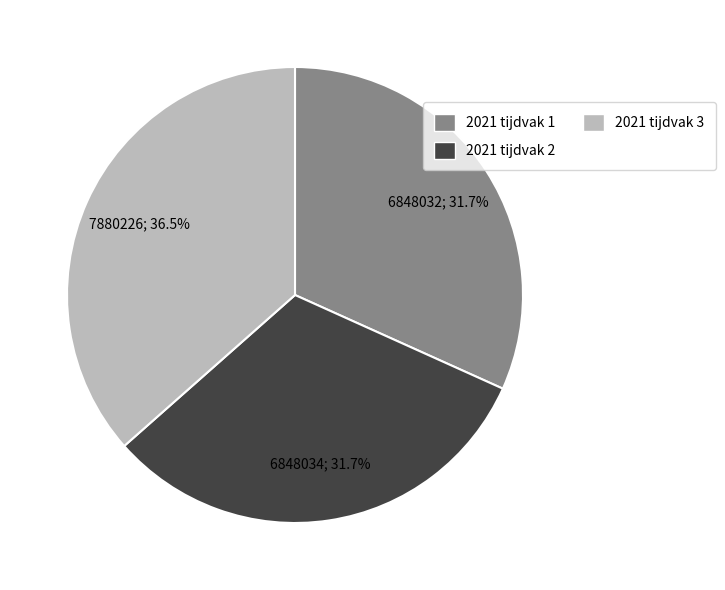

To the nearest percent, what is the average slice percentage?

33%